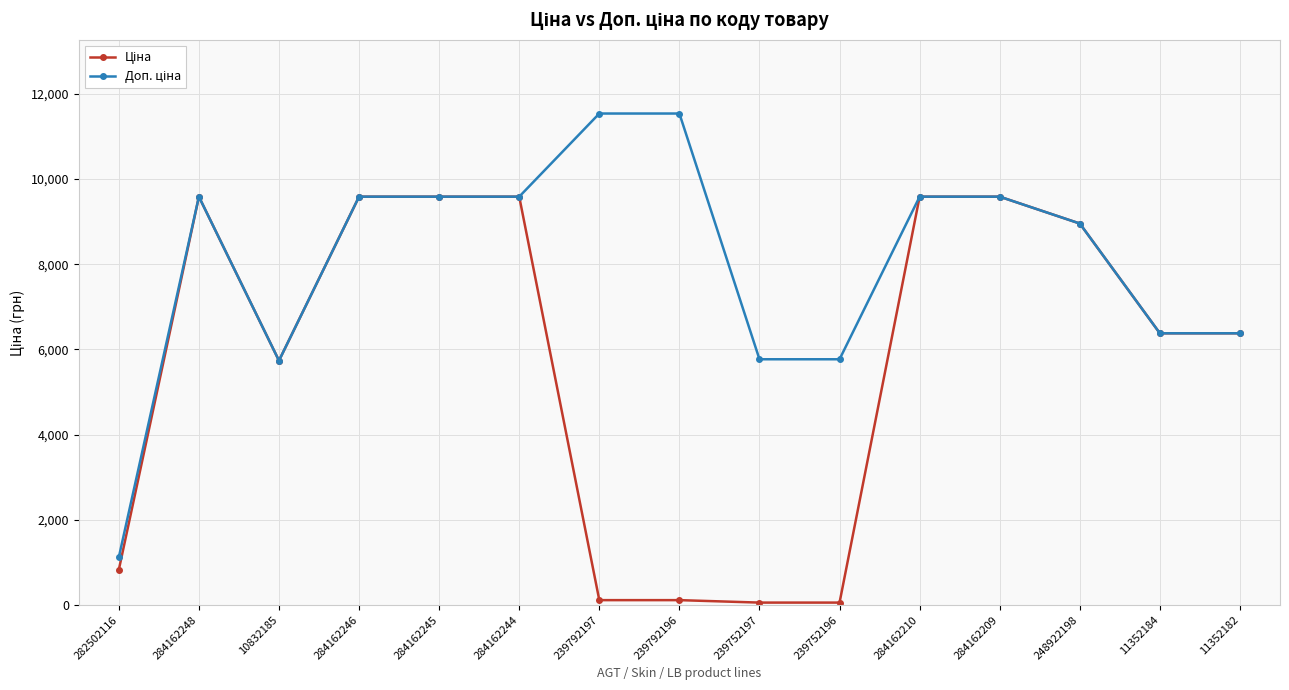

How many data points does each series have?

15